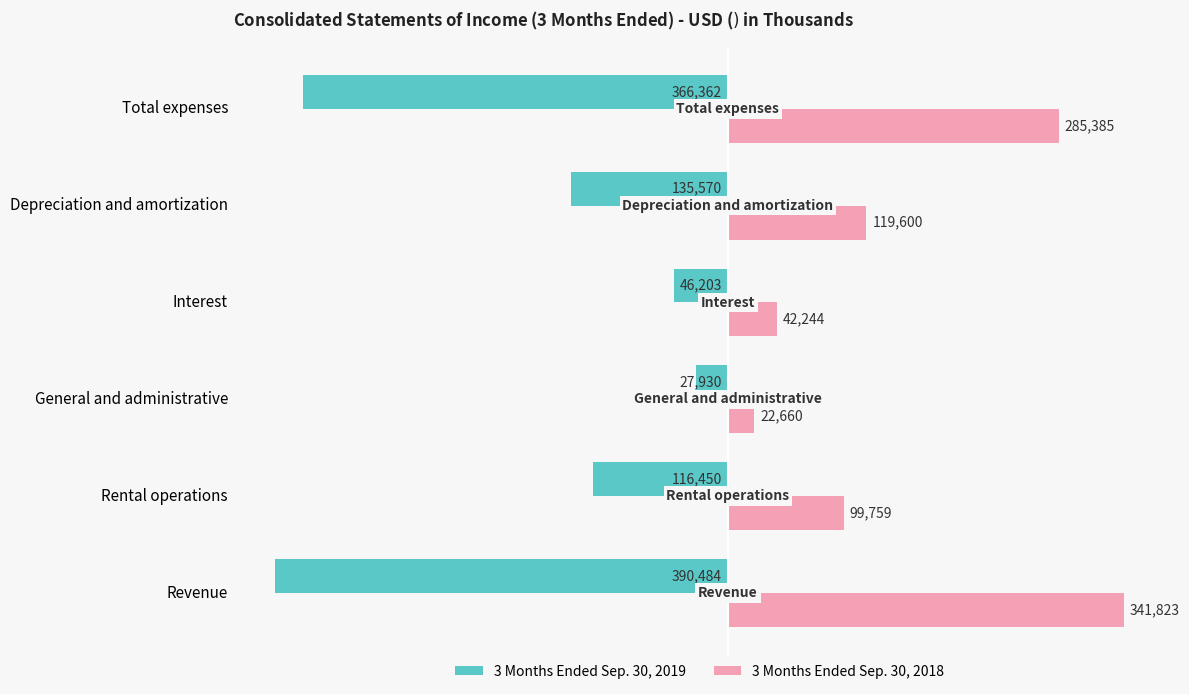

What are all the series names shown in the legend?

3 Months Ended Sep. 30, 2019, 3 Months Ended Sep. 30, 2018